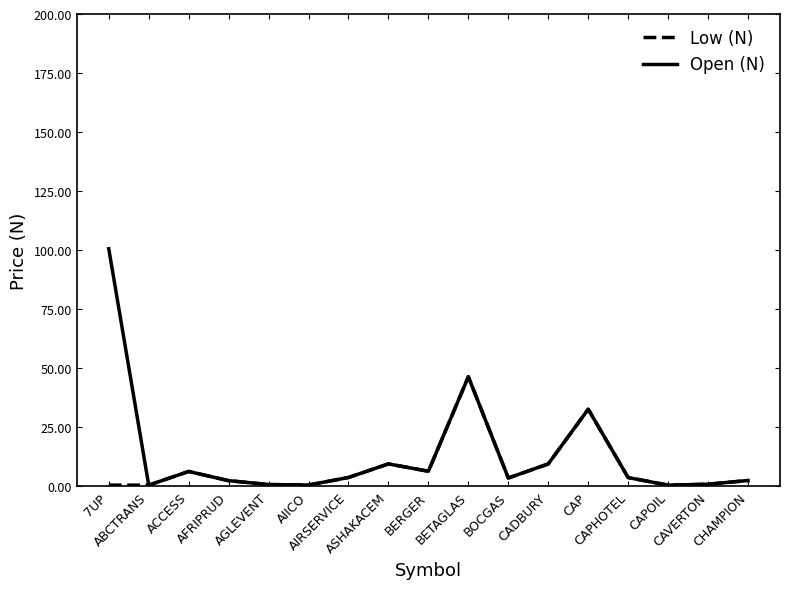

What is the maximum value for Open (N)?

100.6